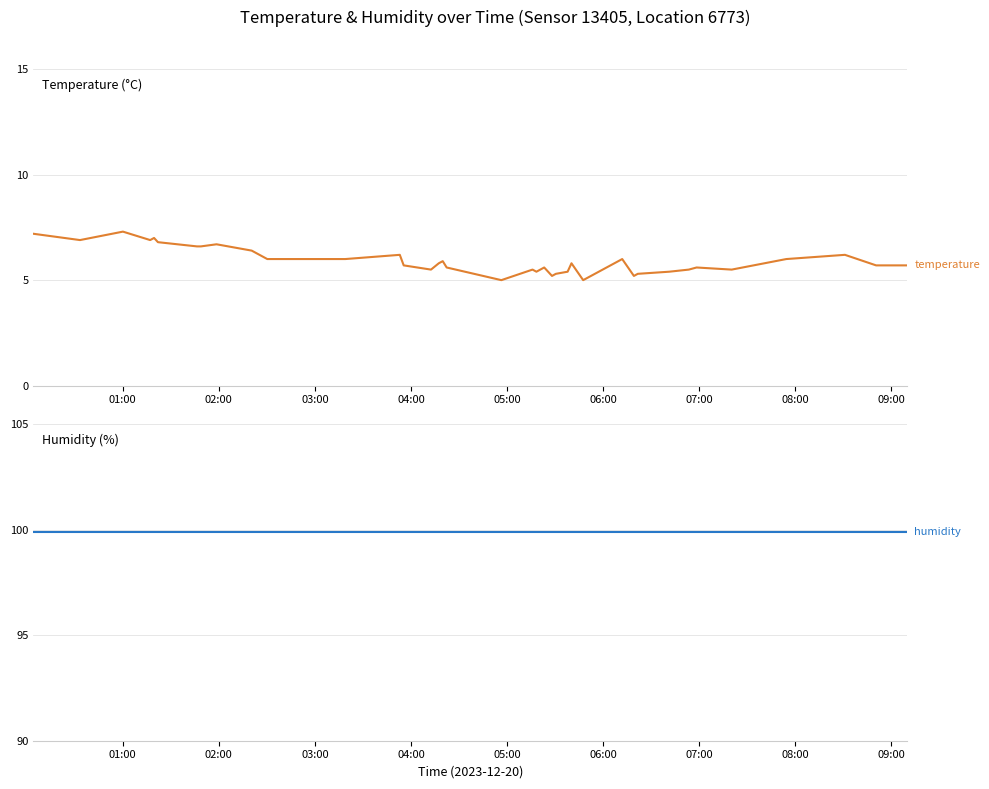

True or false: humidity and temperature cross at least once.

False